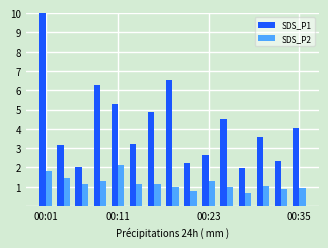

What is the minimum value for SDS_P1?

1.9